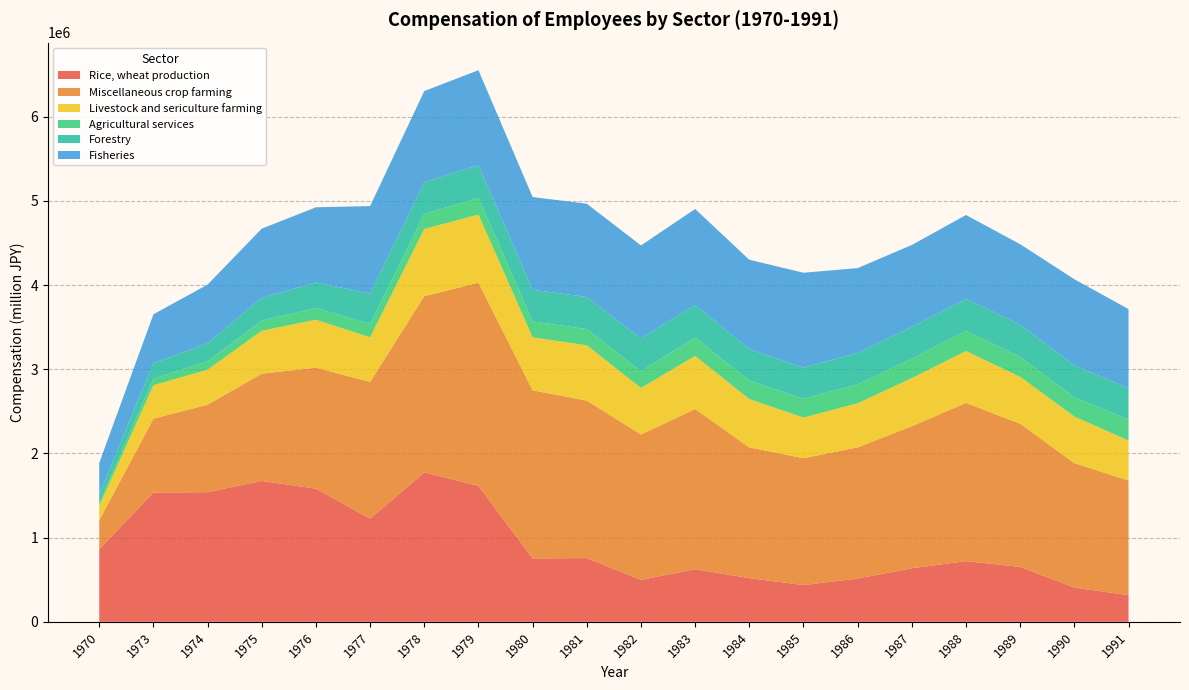

Reading left to right, transcribe all the data shown in this chart.

Rice, wheat production: 1970=860403.9	1973=1535139.1	1974=1539719.1	1975=1672940.5	1976=1581338.8	1977=1225318.1	1978=1774119.7	1979=1614544.1	1980=752887.5	1981=757148.1	1982=498729.1	1983=624910.1	1984=518589.7	1985=436341.0	1986=513815.0	1987=636418.9	1988=720505.6	1989=652104.0	1990=407247.3	1991=316357.6
Miscellaneous crop farming: 1970=344485.1	1973=877504.5	1974=1039101.8	1975=1275034.6	1976=1436825.4	1977=1623852.6	1978=2092785.1	1979=2413523.8	1980=1996743.6	1981=1870246.7	1982=1726035.4	1983=1901741.9	1984=1553178.2	1985=1506910.8	1986=1558013.6	1987=1686660.0	1988=1879527.3	1989=1700344.9	1990=1477487.8	1991=1362251.4
Livestock and sericulture farming: 1970=172760.3	1973=397099.4	1974=415623.7	1975=508621.1	1976=570124.3	1977=529955.6	1978=798387.0	1979=808644.8	1980=629197.4	1981=656464.4	1982=552474.8	1983=631245.9	1984=573053.3	1985=482772.4	1986=524260.6	1987=571226.7	1988=616223.7	1989=557451.0	1990=553688.3	1991=474168.8
Agricultural services: 1970=35627.1	1973=78299.6	1974=98667.5	1975=121269.5	1976=138452.3	1977=158863.2	1978=180106.6	1979=198138.7	1980=189493.6	1981=192445.0	1982=199991.0	1983=216774.6	1984=219740.3	1985=224278.3	1986=225278.7	1987=228668.0	1988=240340.0	1989=236270.1	1990=230696.6	1991=250773.1
Forestry: 1970=102700.8	1973=184281.7	1974=214034.5	1975=271561.7	1976=303134.3	1977=359889.6	1978=375609.5	1979=388403.0	1980=374850.8	1981=381832.9	1982=388369.3	1983=388624.9	1984=374734.0	1985=368332.0	1986=373568.1	1987=379273.6	1988=378655.1	1989=383264.0	1990=378174.8	1991=370586.7
Fisheries: 1970=370915.4	1973=579839.0	1974=698283.8	1975=819988.6	1976=893222.7	1977=1039590.0	1978=1082570.2	1979=1128076.0	1980=1101851.7	1981=1107441.2	1982=1104555.6	1983=1139849.1	1984=1060712.1	1985=1127369.5	1986=1006109.4	1987=973615.9	1988=996195.4	1989=955255.7	1990=1021397.2	1991=940079.2